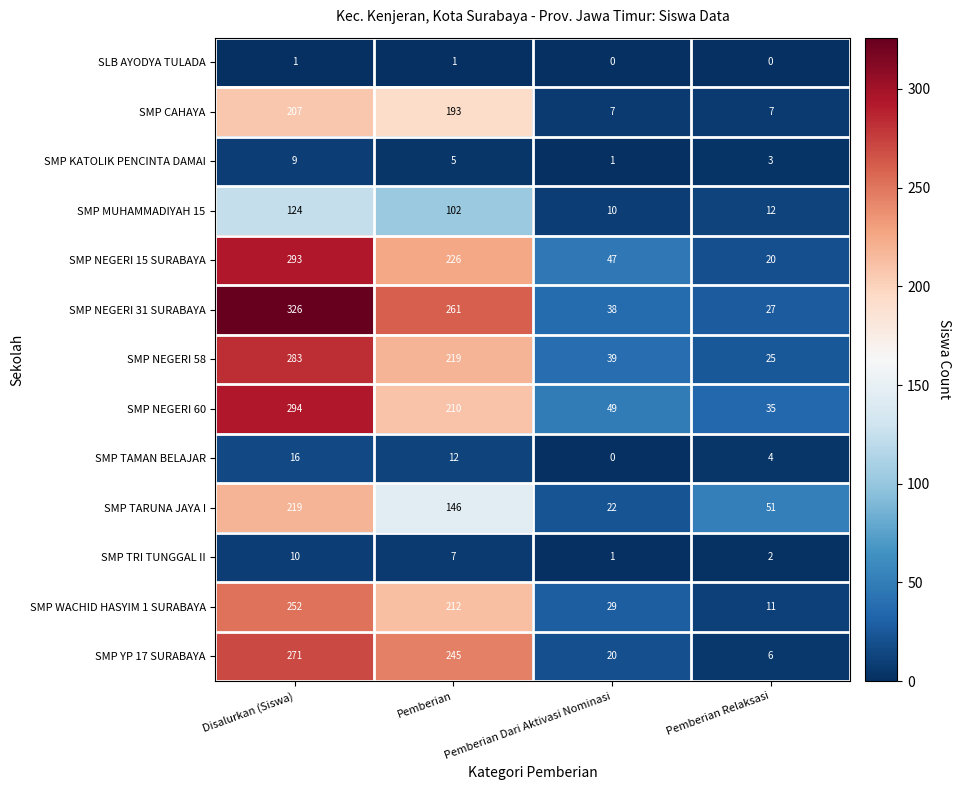

What is the approximate value of SMP TRI TUNGGAL II at Pemberian?

7